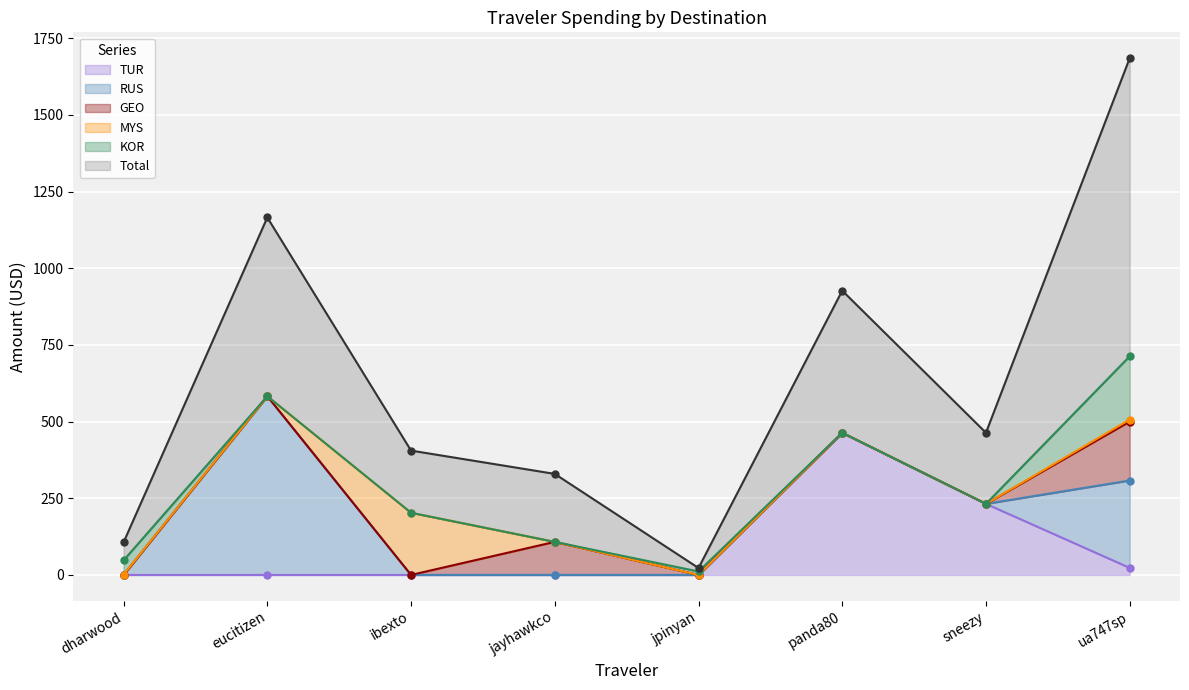

At which category does RUS reach its first local peak?

eucitizen